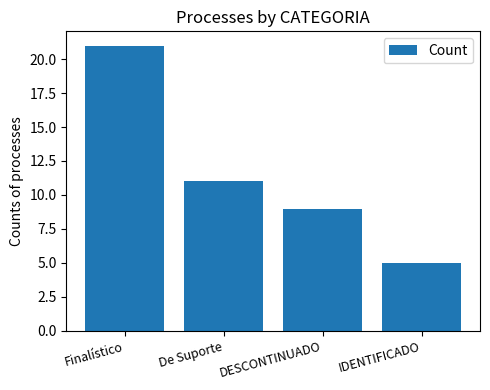

What is the label of the 3rd bar from the left?

DESCONTINUADO